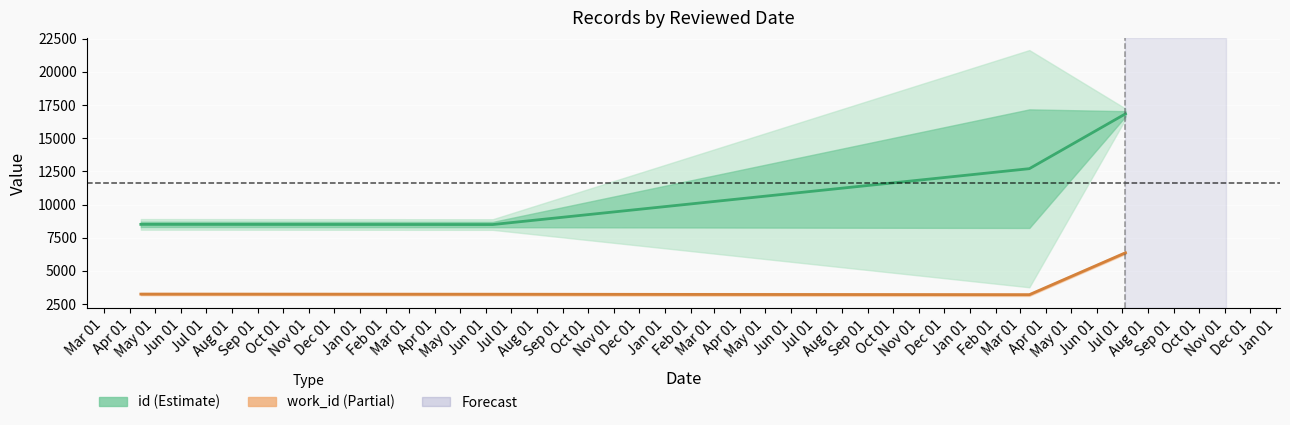

Is it true that work_id center equals 3241 at Apr 01?

True